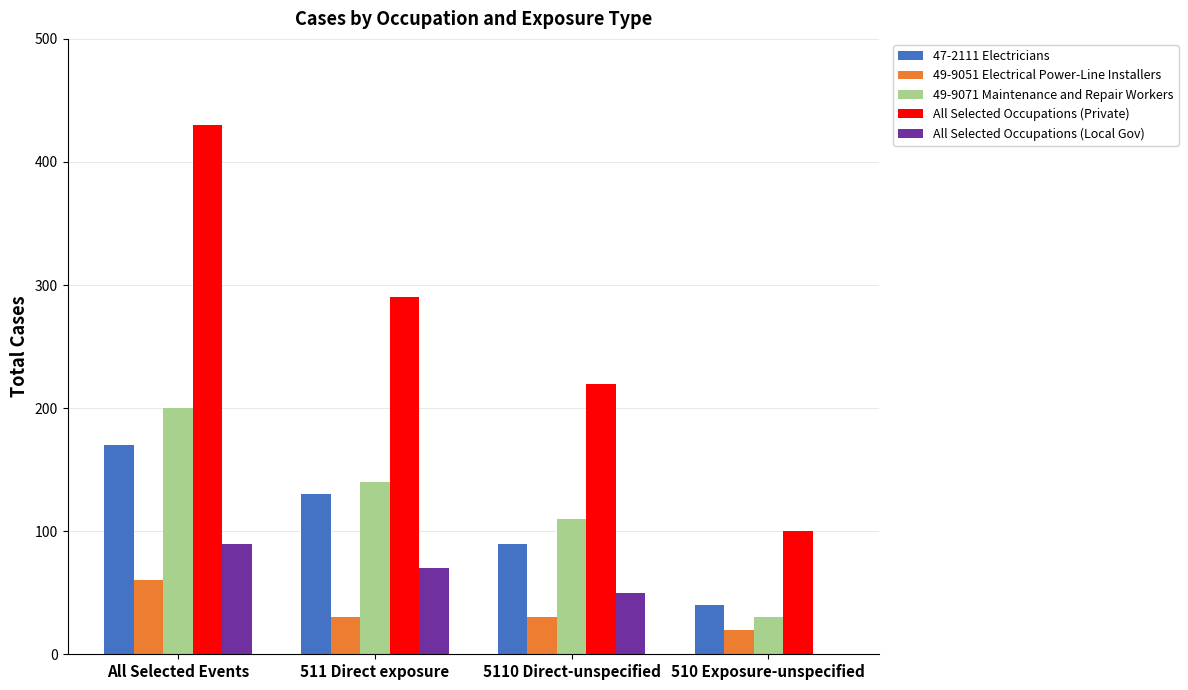

Where does the All Selected Occupations (Private) series first go above 290?

All Selected Events